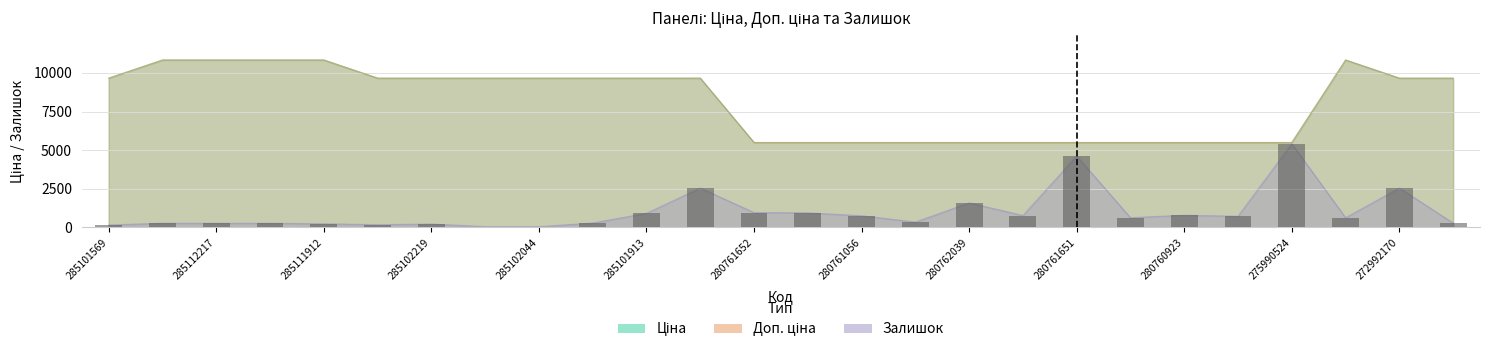

What is the total value across all series at 275990524?

16414.6